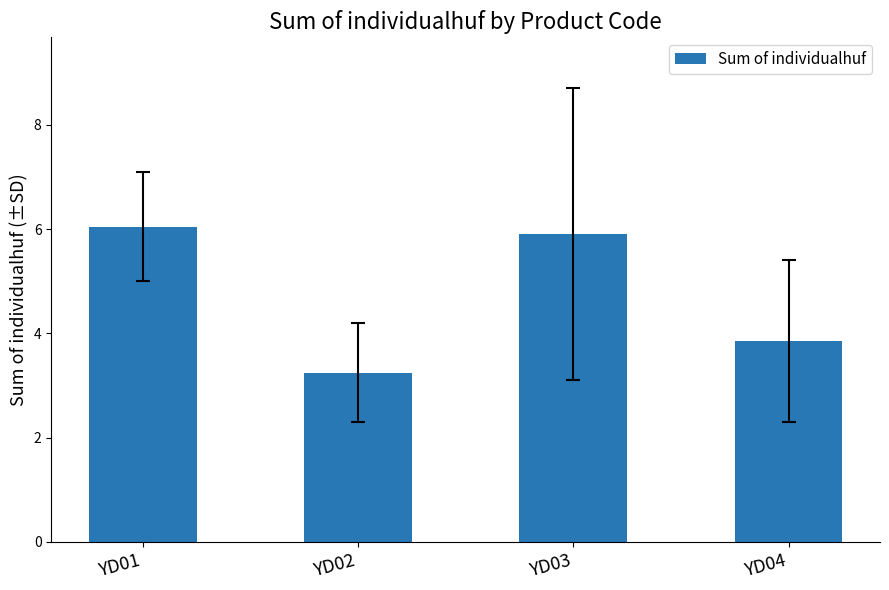

Are the bars horizontal?

No